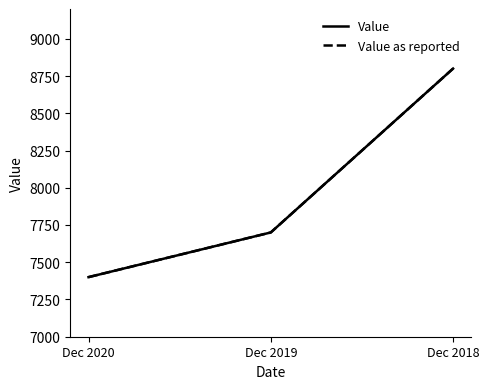

Does the chart have visible grid lines?

No